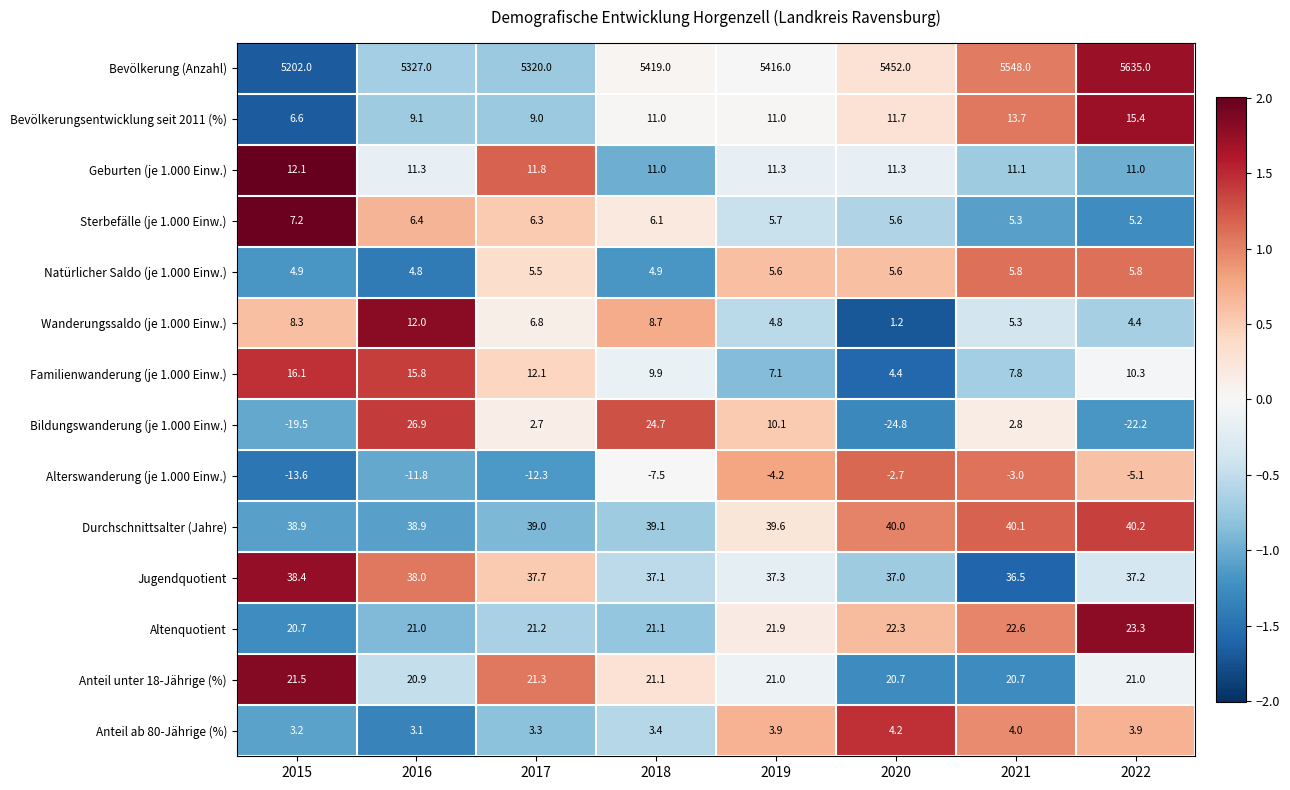

Between 2018 and 2019, which series saw the biggest shift?

Bildungswanderung (je 1.000 Einw.)